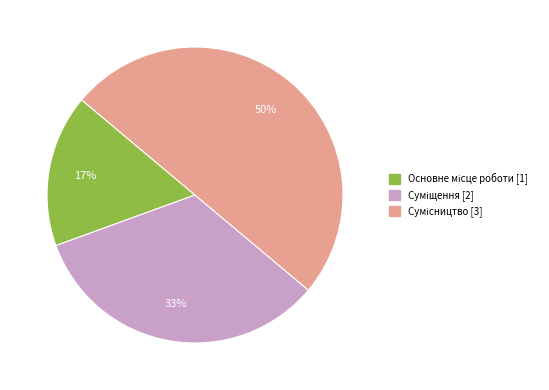

To the nearest percent, what is the difference between the largest and smallest slice percentages?

33%